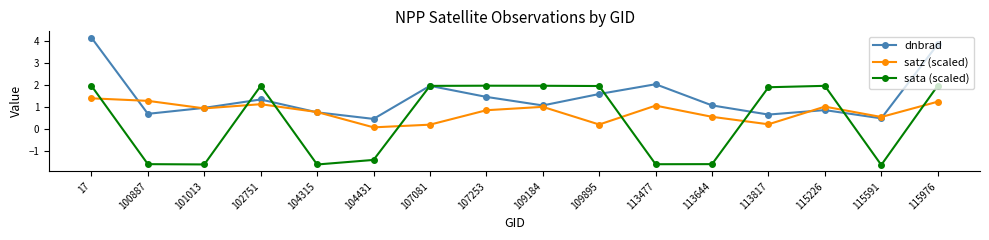

What is the highest value of the satz (scaled) series?

1.4